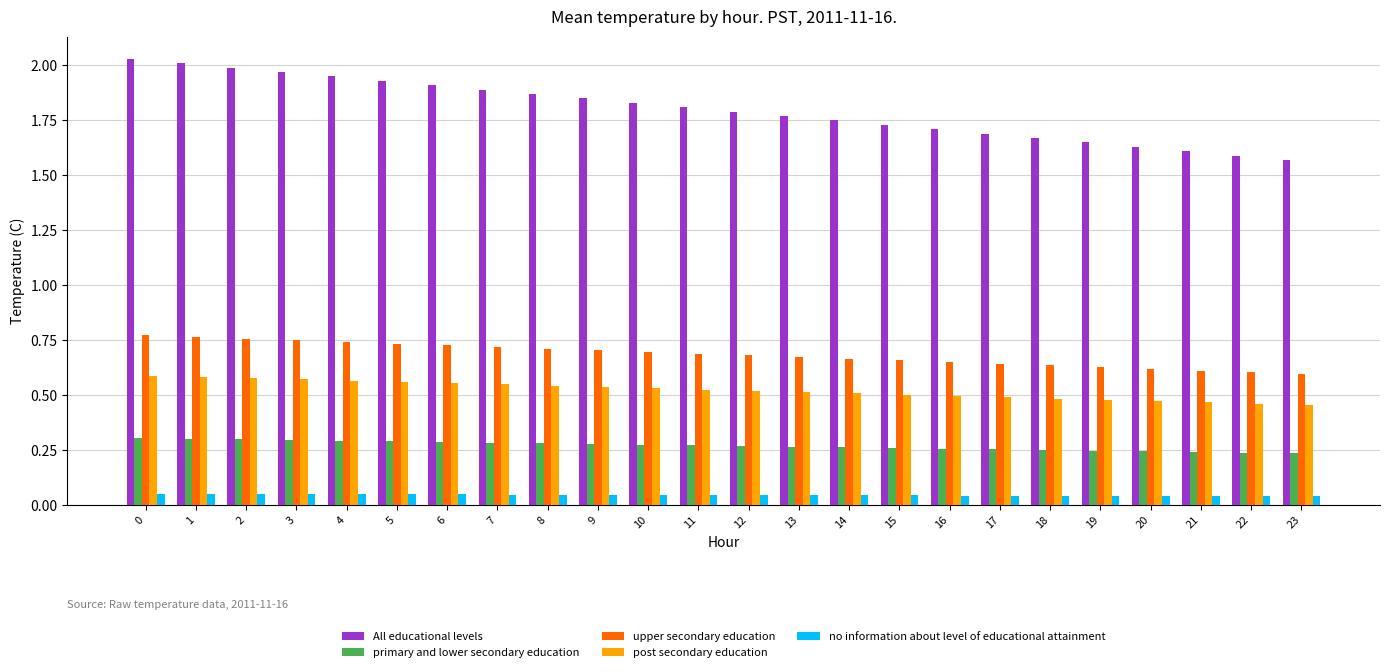

Rank the series at 18 from highest to lowest value.

All educational levels, upper secondary education, post secondary education, primary and lower secondary education, no information about level of educational attainment